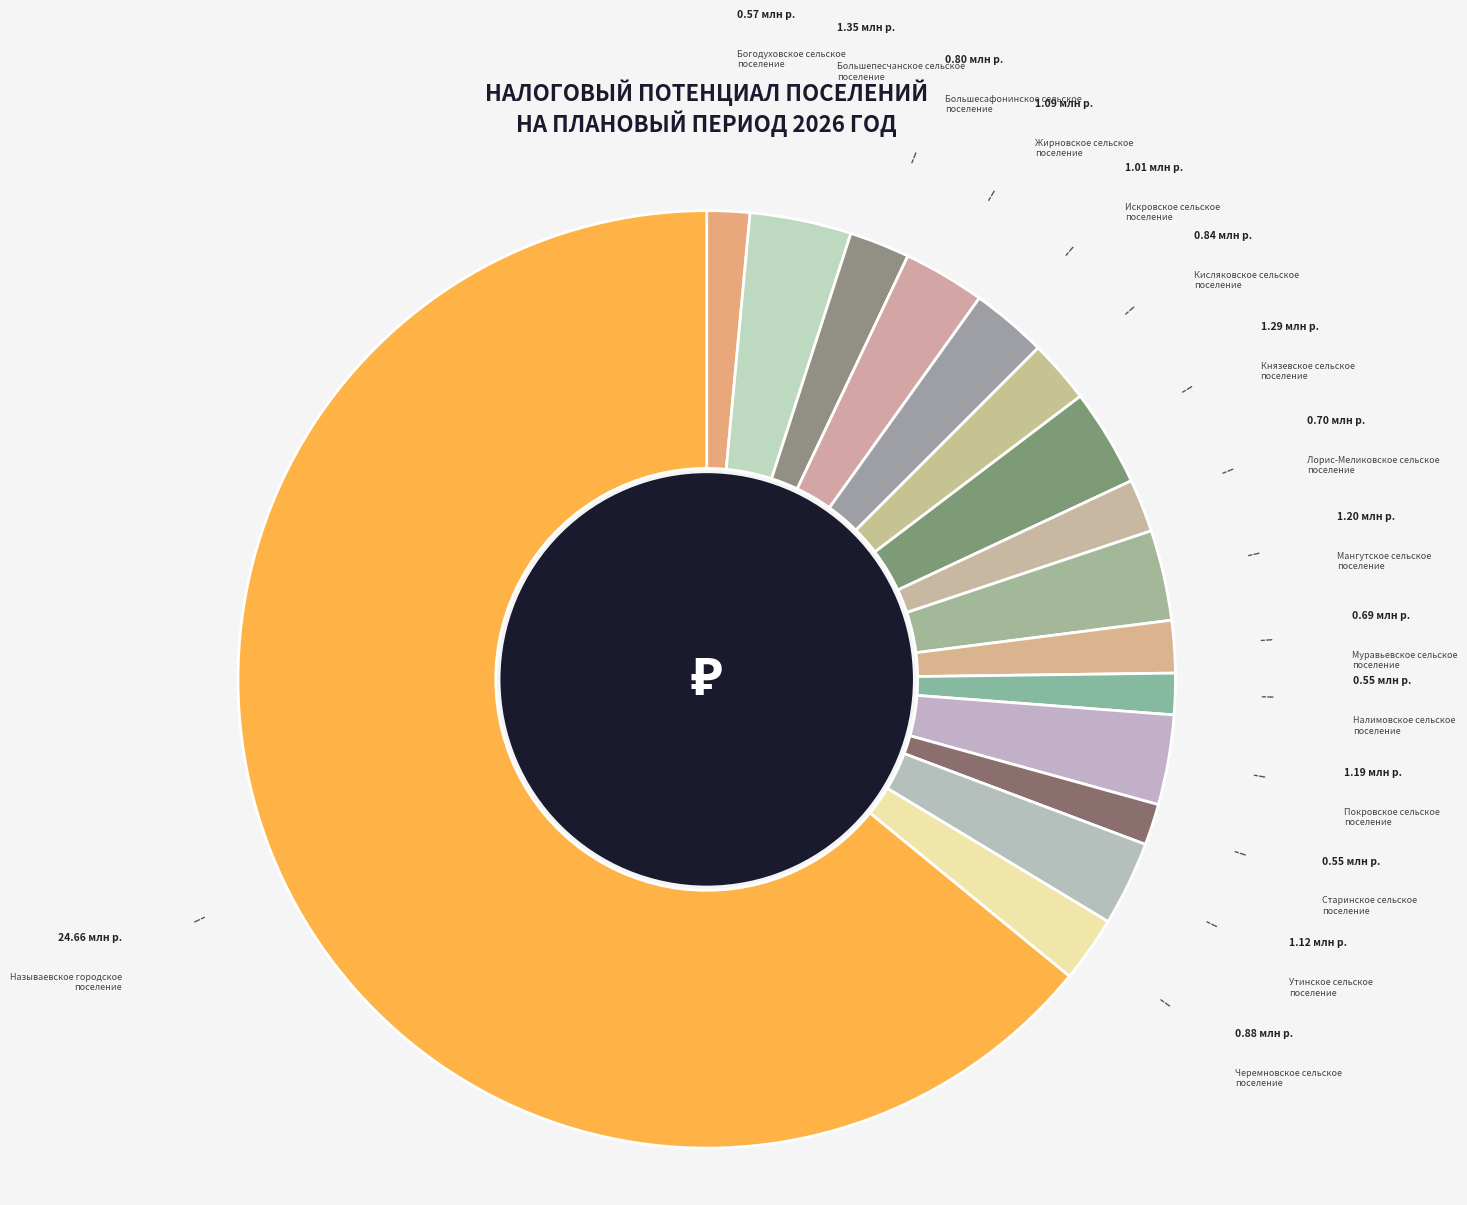

What is the ratio of the value at Старинское сельское поселение to the value at Лорис-Меликовское сельское поселение?

0.8